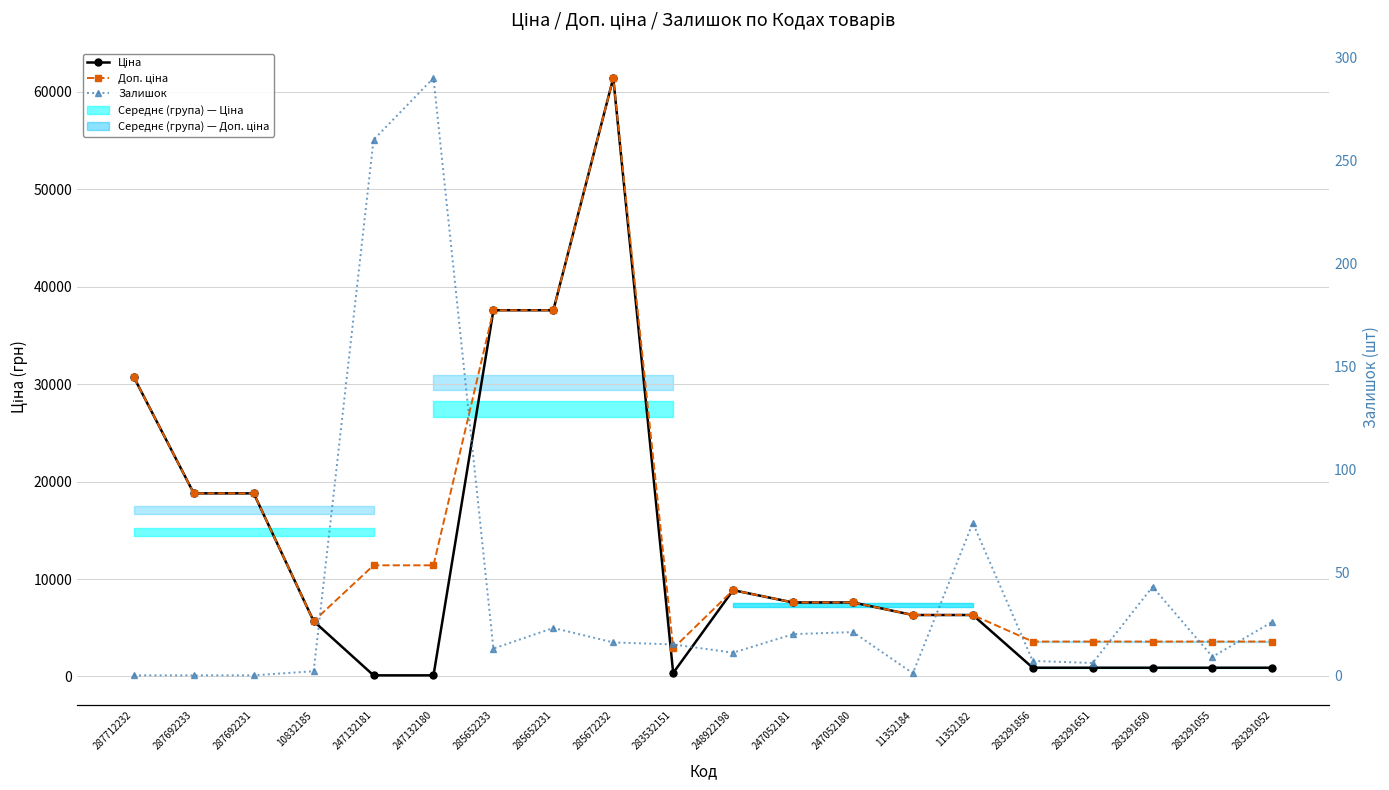

Reading right to left, transcribe all the data shown in this chart.

Ціна: 283291052=895.9	283291055=895.9	283291650=895.9	283291651=895.9	283291856=895.9	11352182=6308.8	11352184=6308.8	247052180=7596.5	247052181=7596.5	248922198=8856.7	283532151=359.9	285672232=61434.3	285652231=37593.6	285652233=37593.6	247132180=114.1	247132181=114.1	10832185=5673.8	287692231=18796.8	287692233=18796.8	287712232=30717.1
Доп. ціна: 283291052=3583.6	283291055=3583.6	283291650=3583.6	283291651=3583.6	283291856=3583.6	11352182=6308.8	11352184=6308.8	247052180=7596.5	247052181=7596.5	248922198=8856.7	283532151=2878.8	285672232=61434.3	285652231=37593.6	285652233=37593.6	247132180=11410.0	247132181=11410.0	10832185=5673.8	287692231=18796.8	287692233=18796.8	287712232=30717.1
Залишок: 283291052=26.0	283291055=9.0	283291650=43.0	283291651=6.0	283291856=7.0	11352182=74.0	11352184=1.0	247052180=21.0	247052181=20.0	248922198=11.0	283532151=15.0	285672232=16.0	285652231=23.0	285652233=13.0	247132180=290.0	247132181=260.0	10832185=2.0	287692231=0.0	287692233=0.0	287712232=0.0